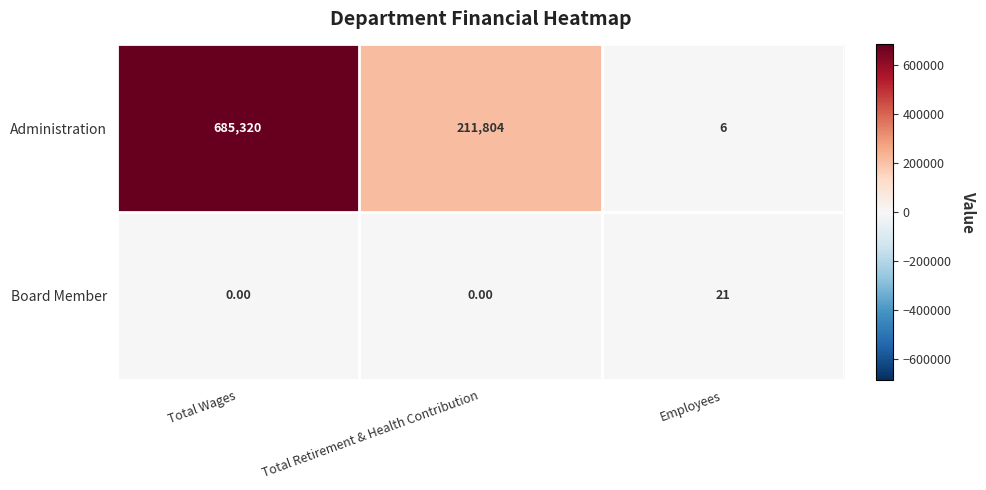

List the series in order of their overall mean, lowest first.

Board Member, Administration